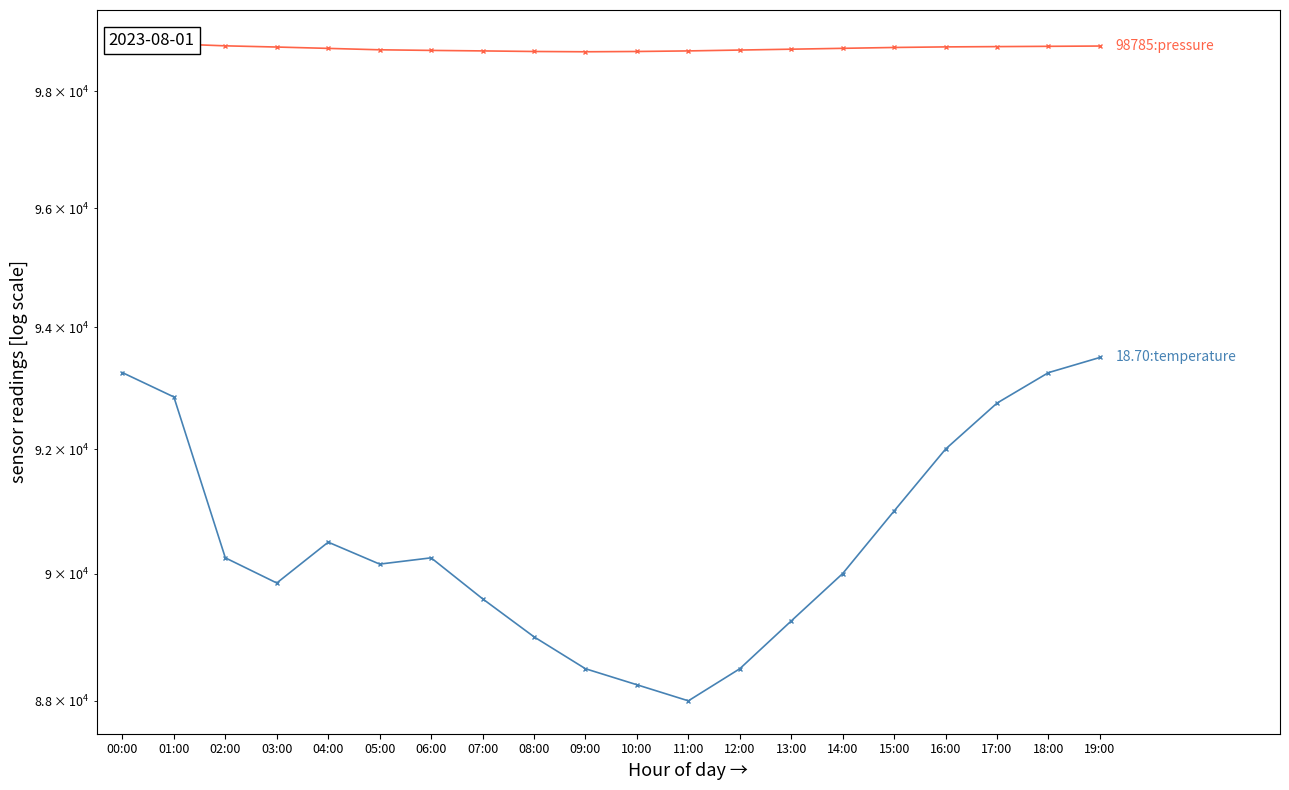

What is the label of the 7th point from the right?

13:00